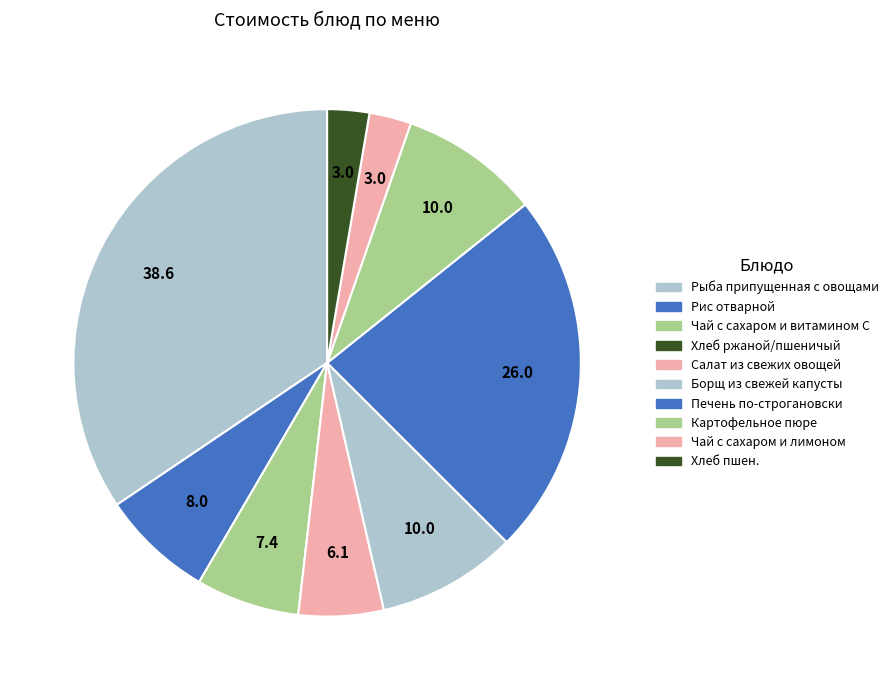

Which category has the biggest portion of the pie?

Рыба припущенная с овощами